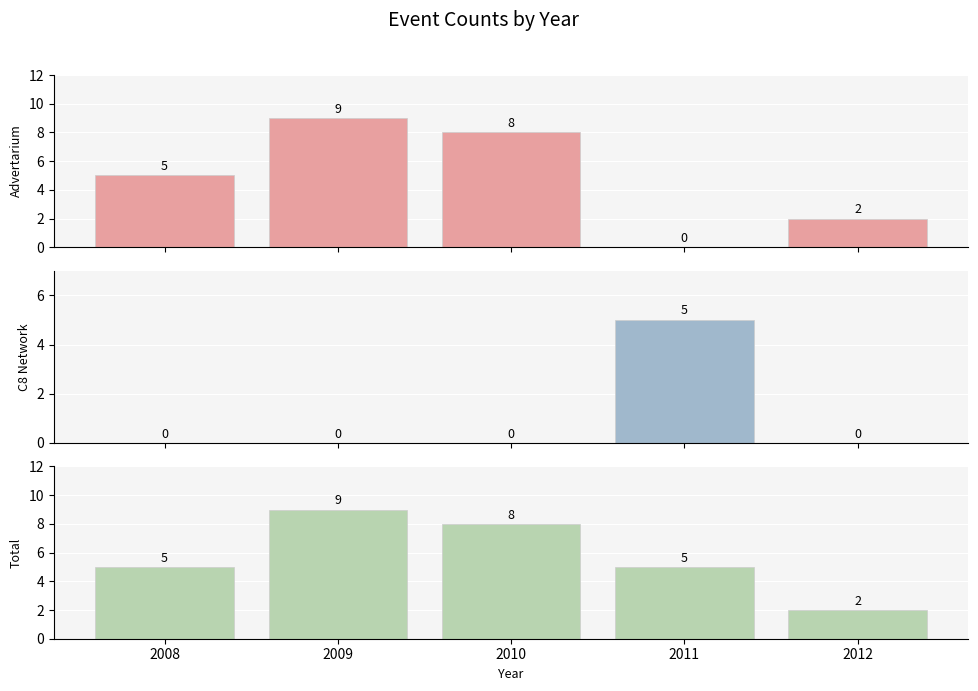

Reading left to right, extract all data points from this chart.

Advertarium: 2008=5	2009=9	2010=8	2011=0	2012=2
C8 Network: 2008=0	2009=0	2010=0	2011=5	2012=0
Total: 2008=5	2009=9	2010=8	2011=5	2012=2